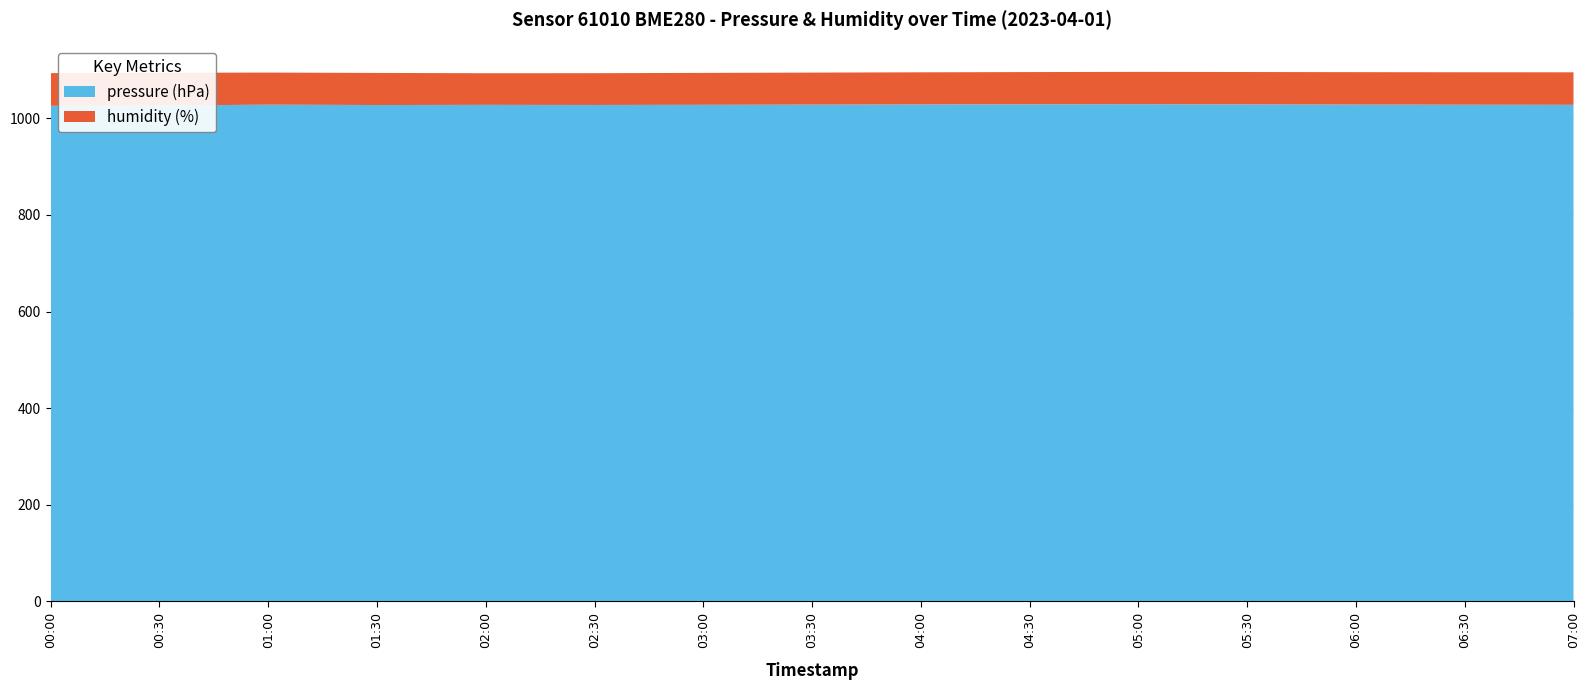

Is it true that pressure (hPa) equals 1027.4 at 01:30?

True